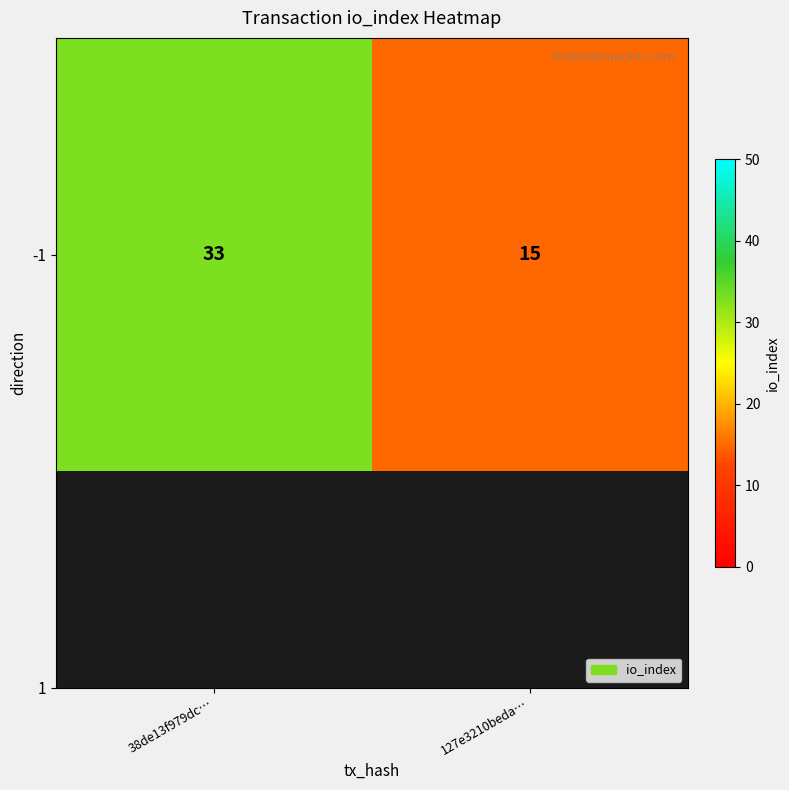

Which category has the lowest value across all series?

127e3210beda…